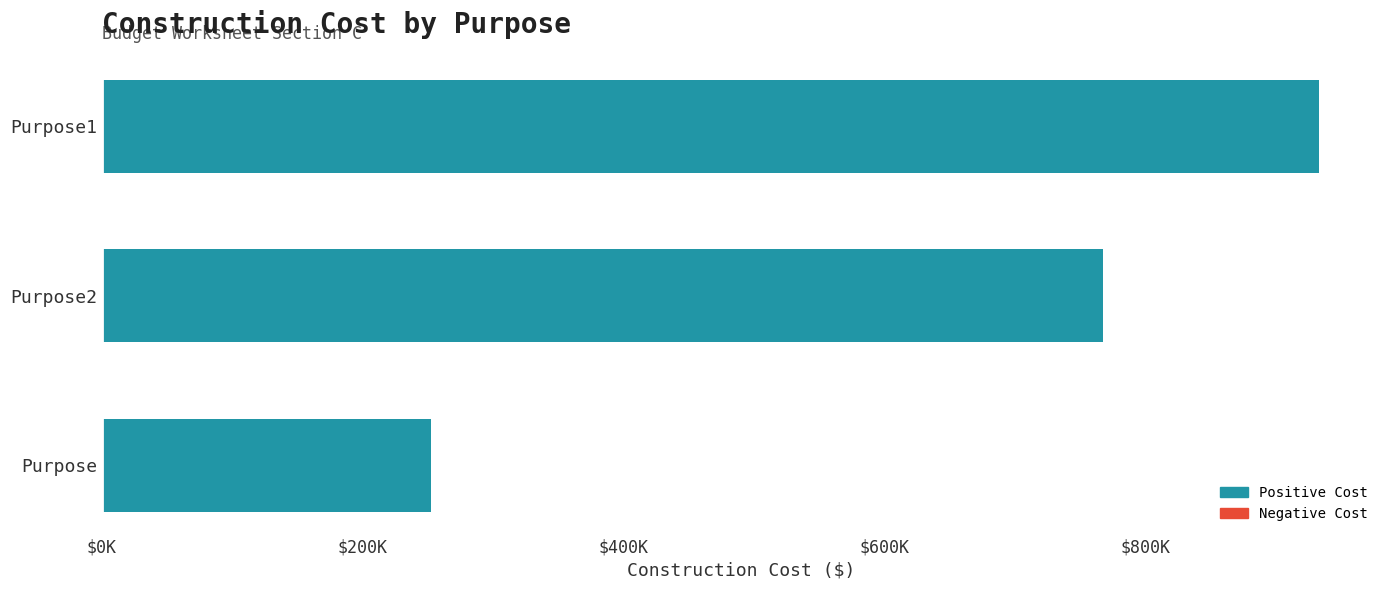

How many bars are there in total?

3